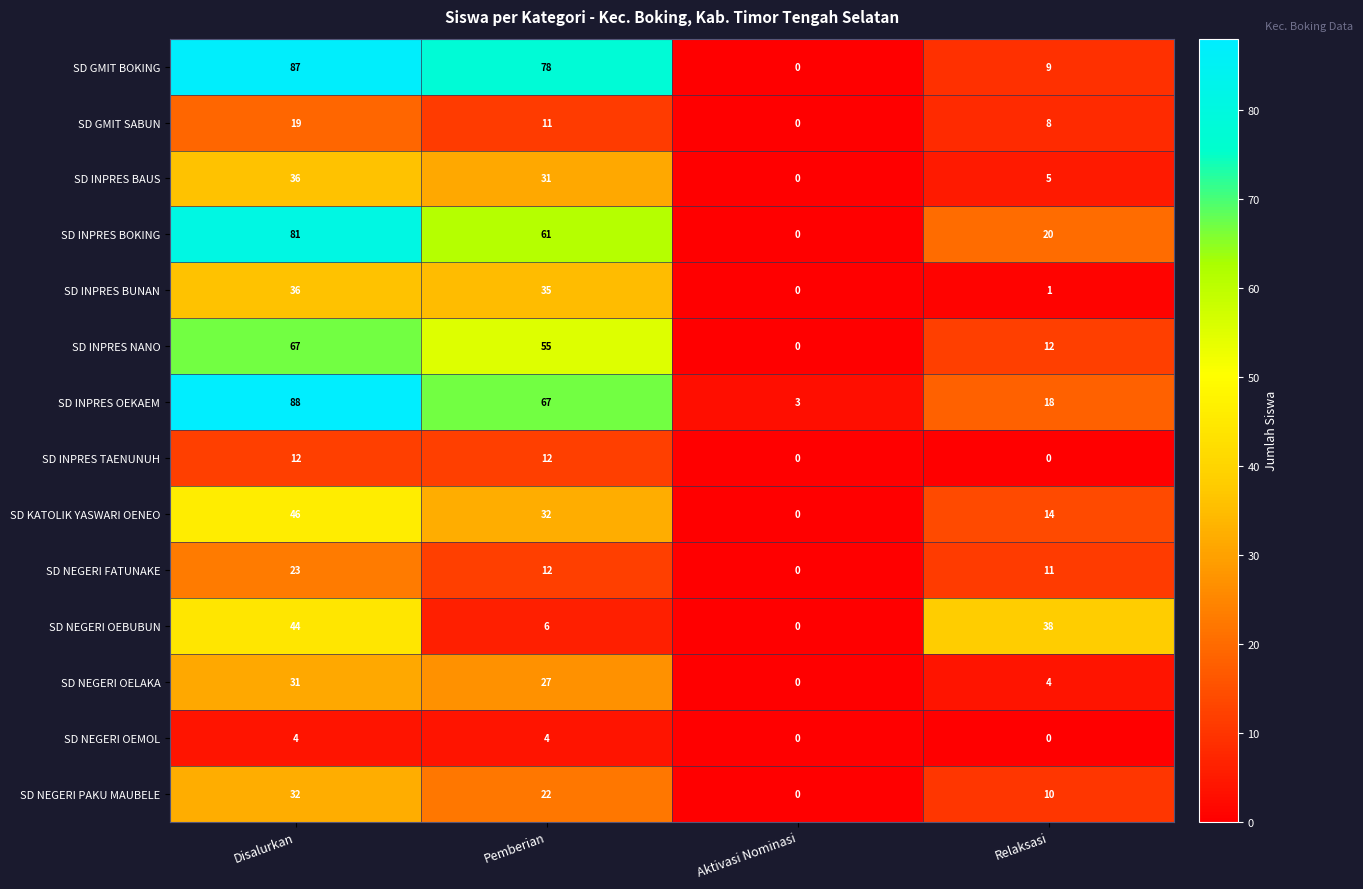

Rank the categories by SD GMIT SABUN value from lowest to highest.

Aktivasi Nominasi, Relaksasi, Pemberian, Disalurkan